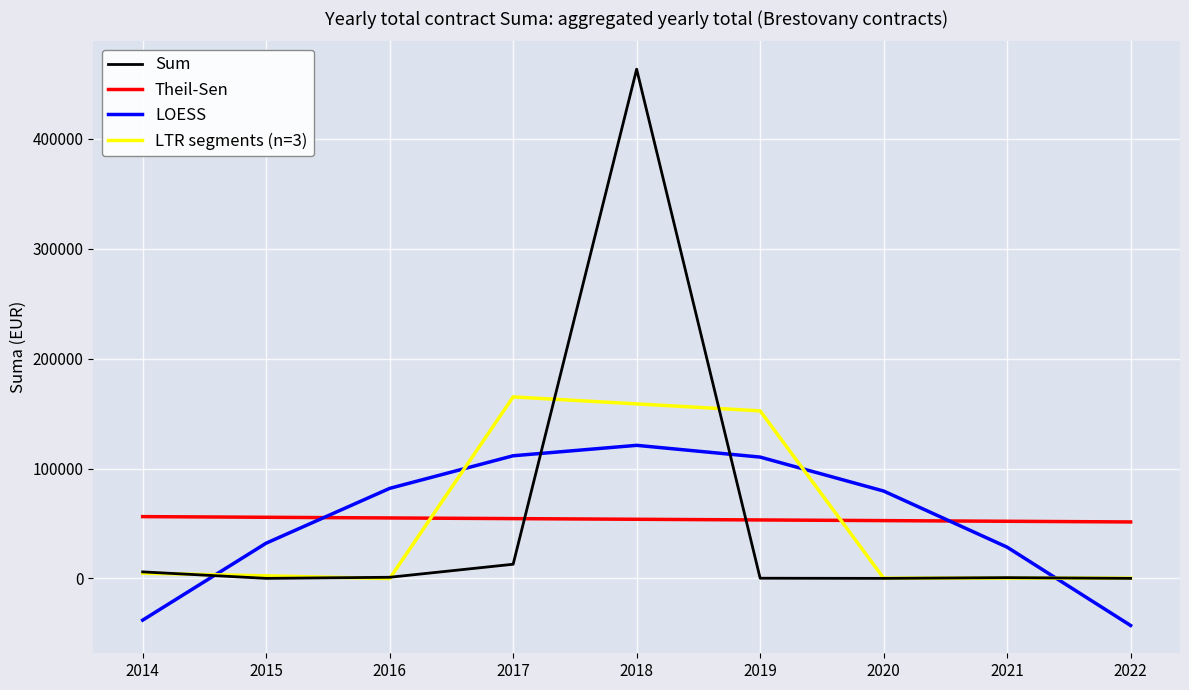

Which series has the widest spread of values?

Sum